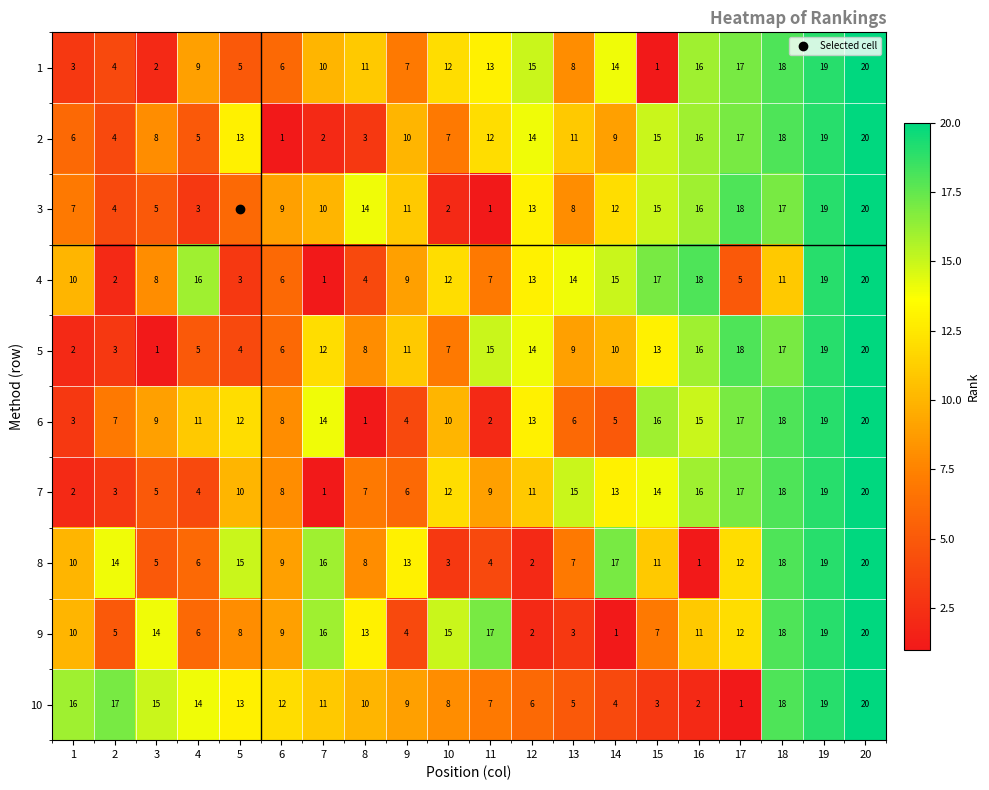

Rank the categories by 5 value from lowest to highest.

3, 1, 2, 5, 4, 6, 10, 8, 13, 14, 9, 7, 15, 12, 11, 16, 18, 17, 19, 20